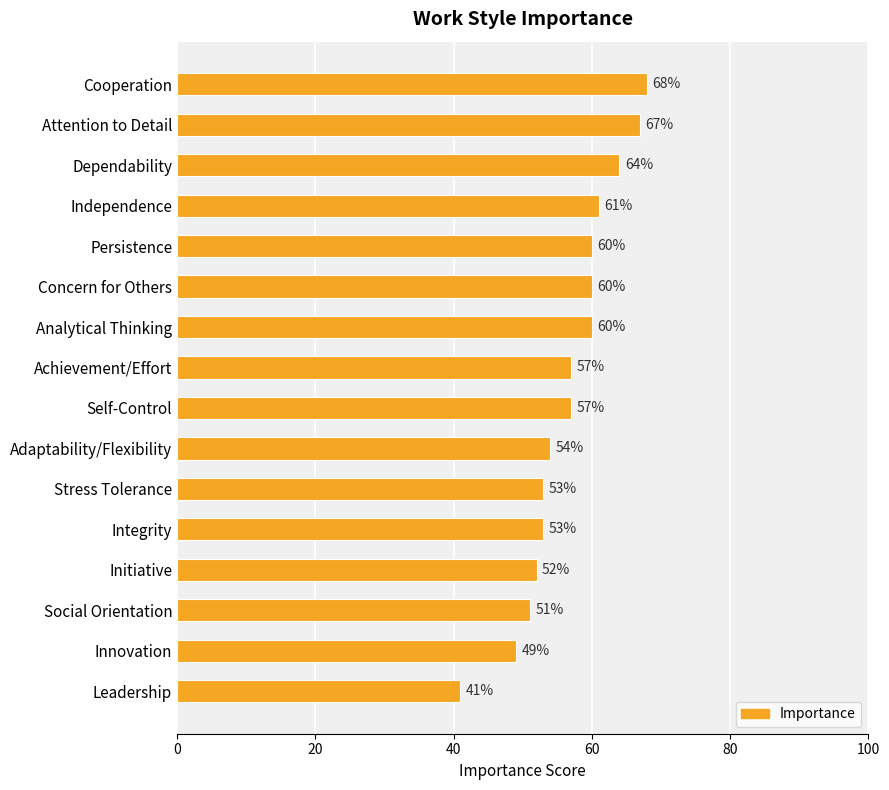

What is the label of the 11th bar from the bottom?

Concern for Others